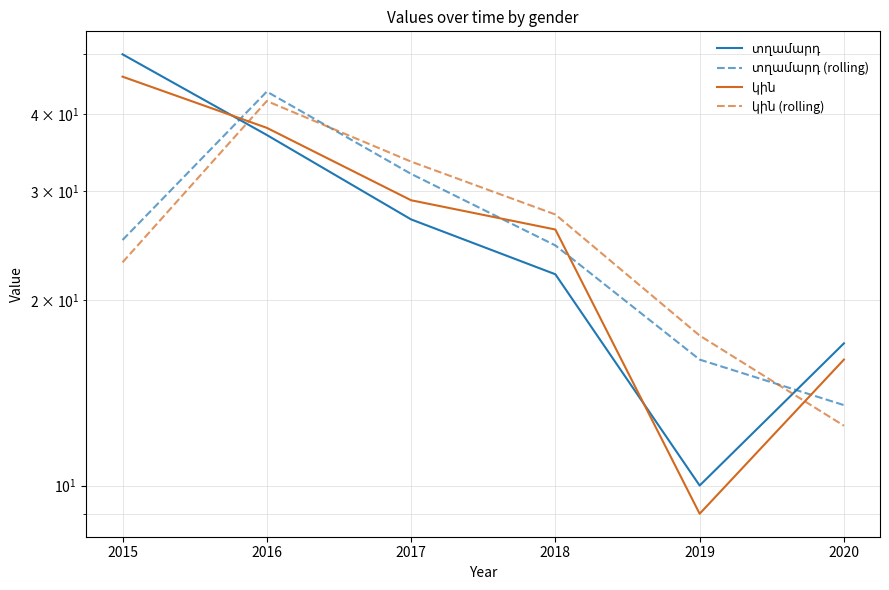

Which category has the highest value across all series?

2015